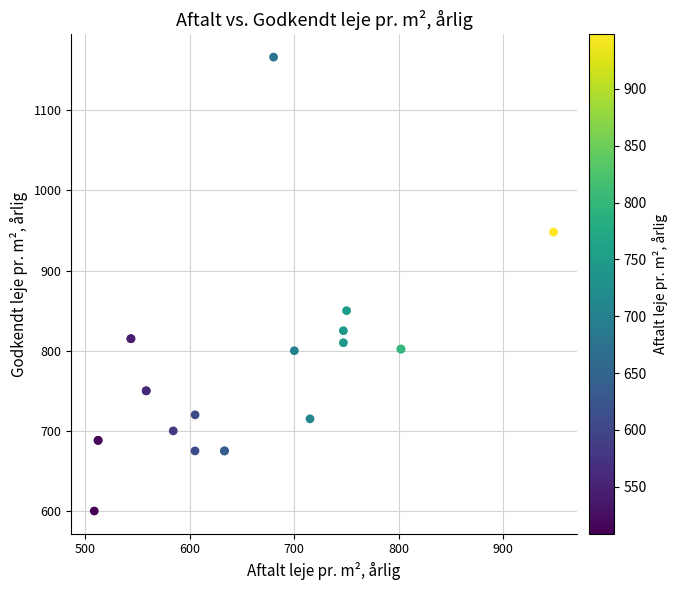

What Y value in the scatter plot is closest to 883?

850.0